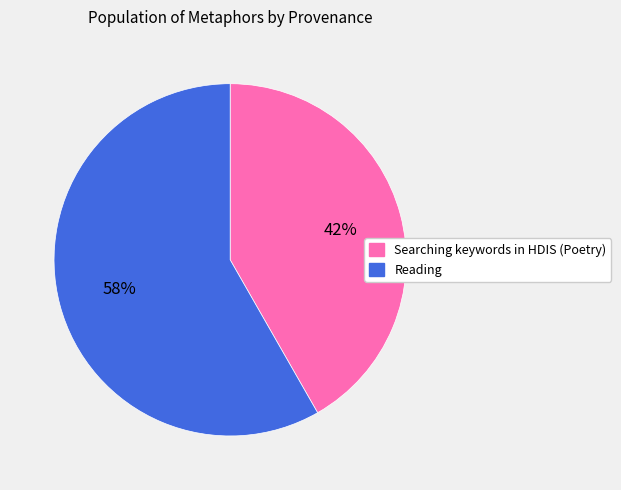

To the nearest percent, what is the combined percentage of Reading and Searching keywords in HDIS (Poetry)?

100%